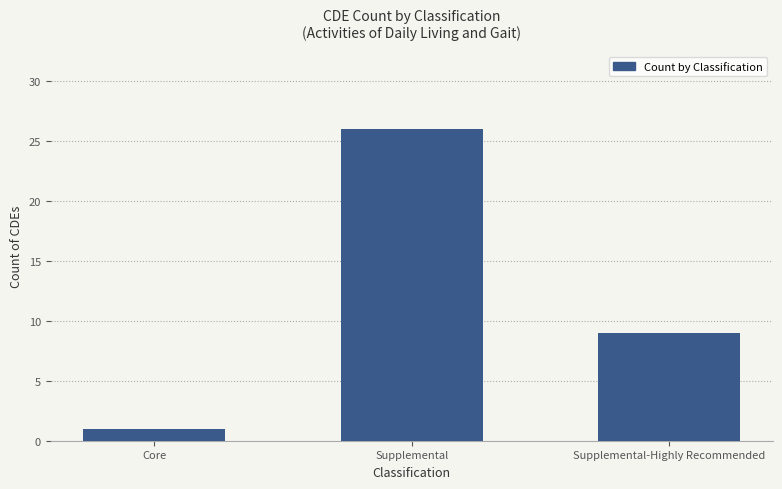

What position from the left is Supplemental?

2